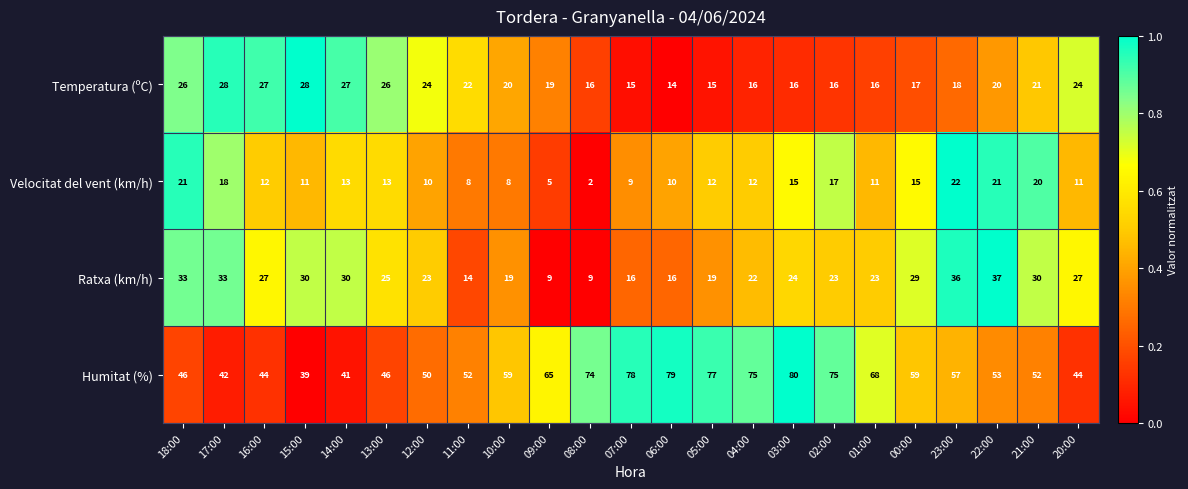

Between 09:00 and 00:00, which series saw the biggest shift?

Ratxa (km/h)